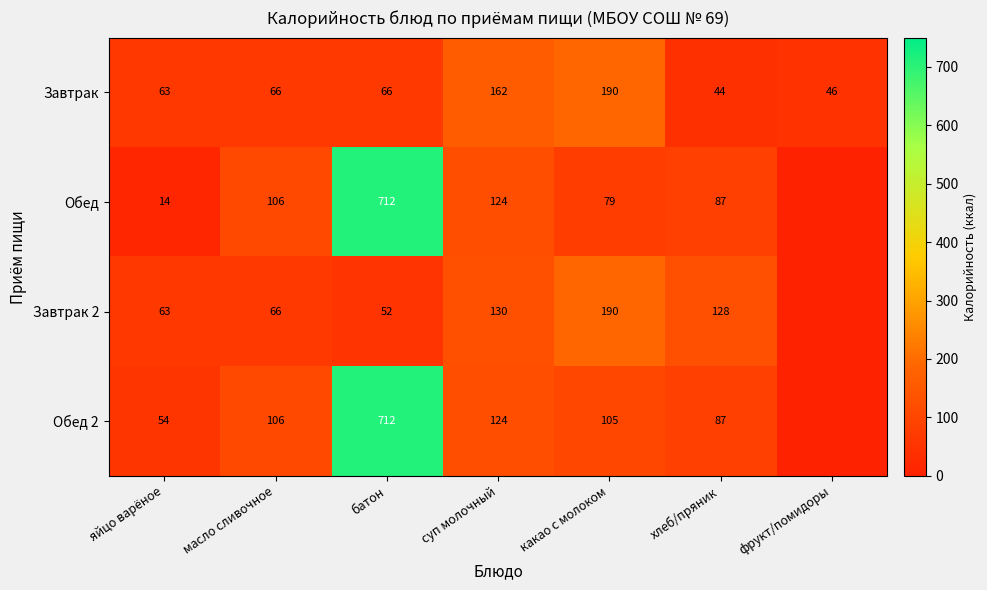

True or false: Завтрак 2 has a value of 23 at яйцо варёное.

False